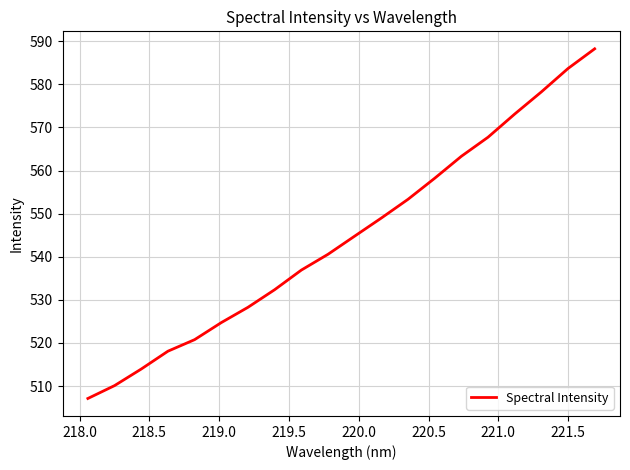

What is the greatest value displayed?

588.2